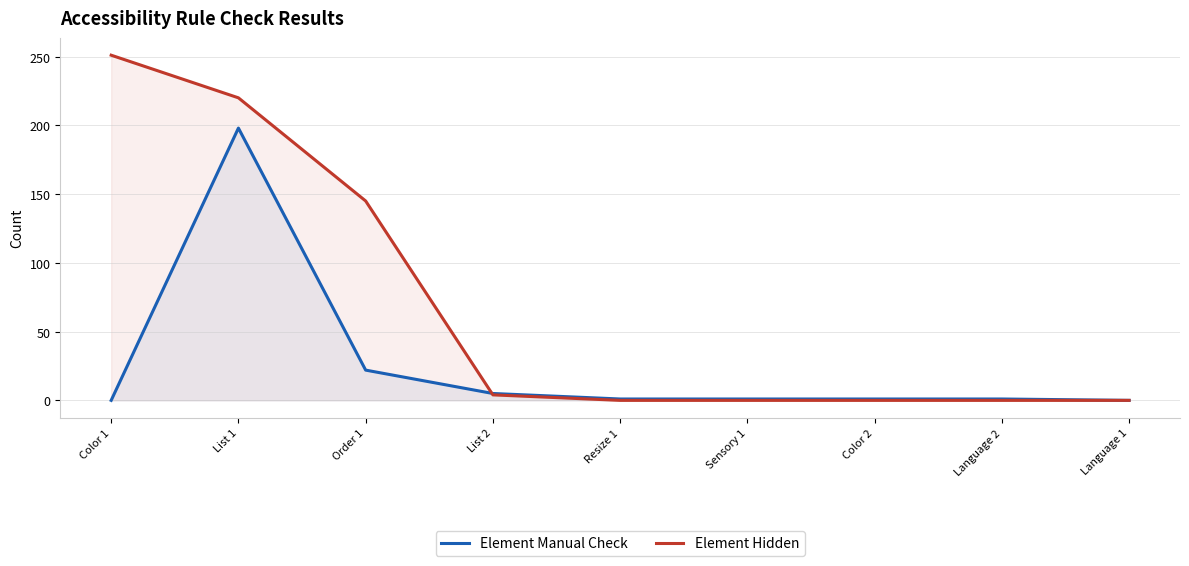

Is the value of Element Manual Check at List 1 greater than the value of Element Hidden at List 1?

No